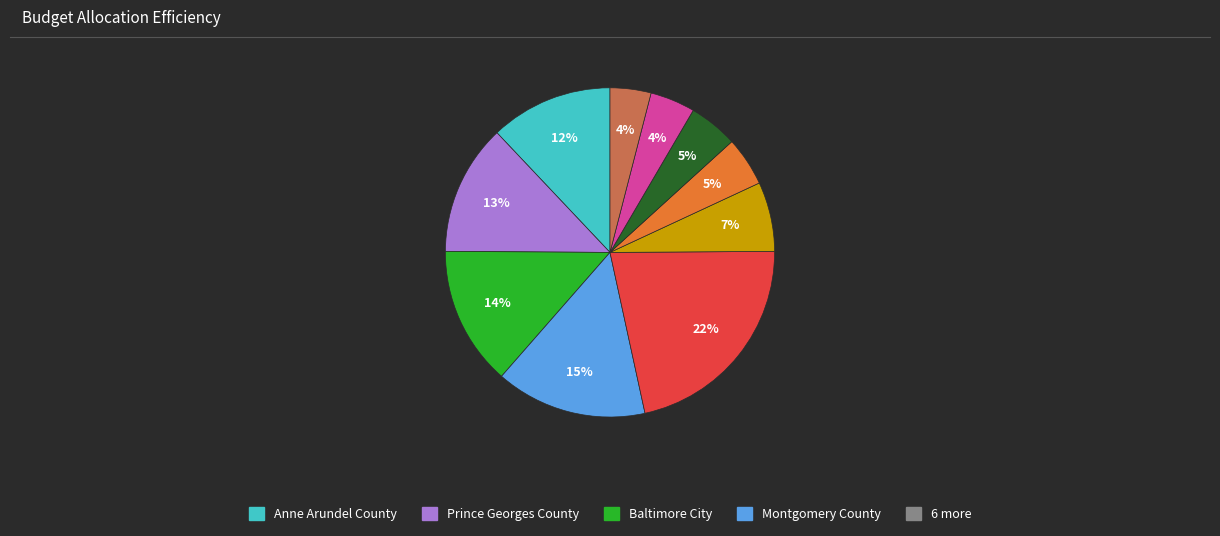

Does any single category account for the majority?

No